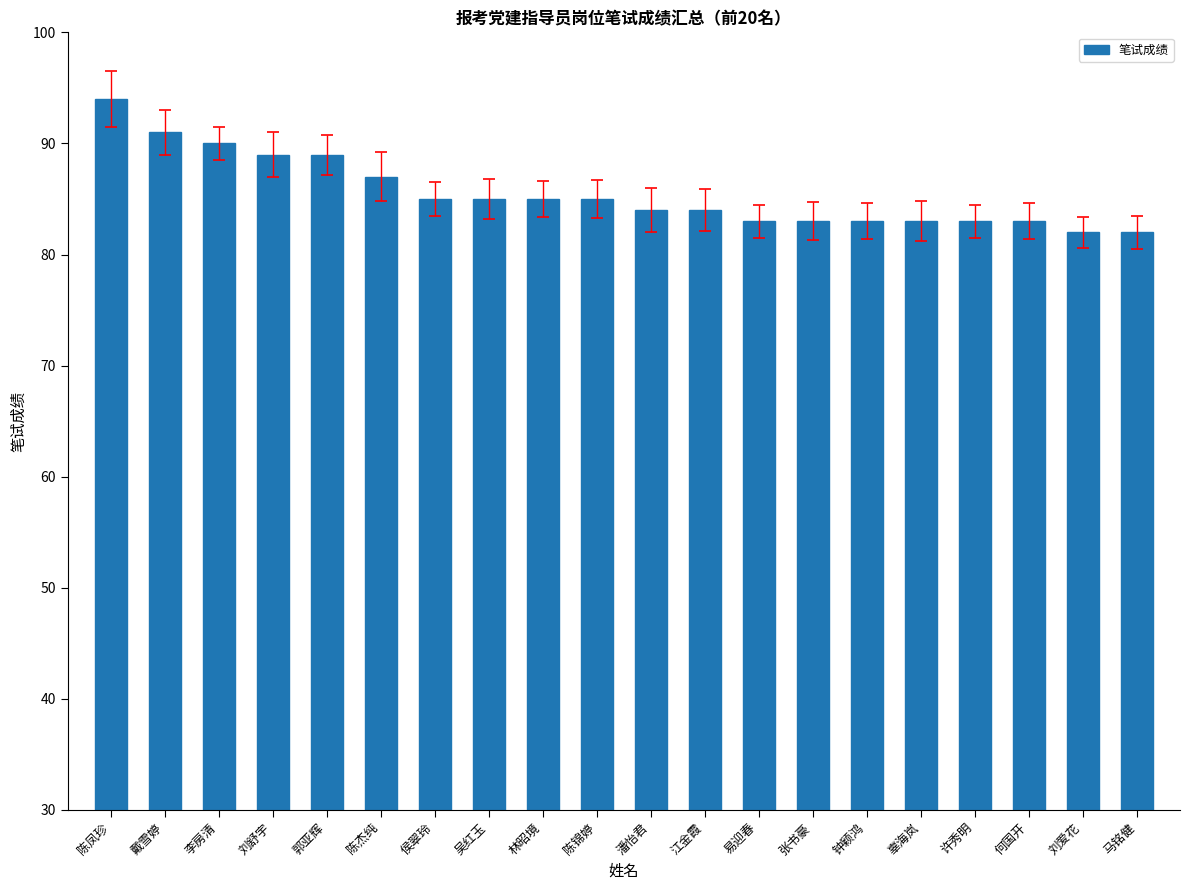

True or false: the data shows 124 at 李房清.

False